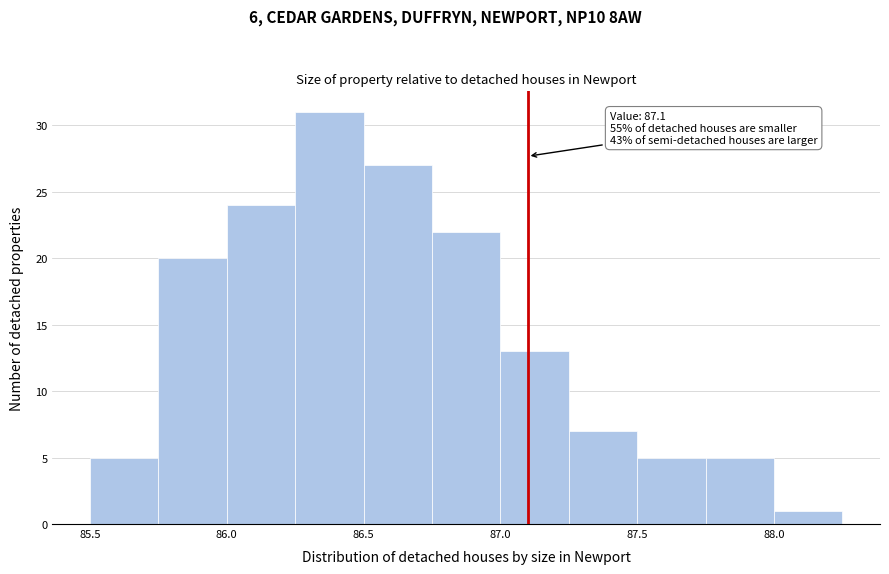

Which range on the x-axis has the tallest bar?

86.25 to 86.50